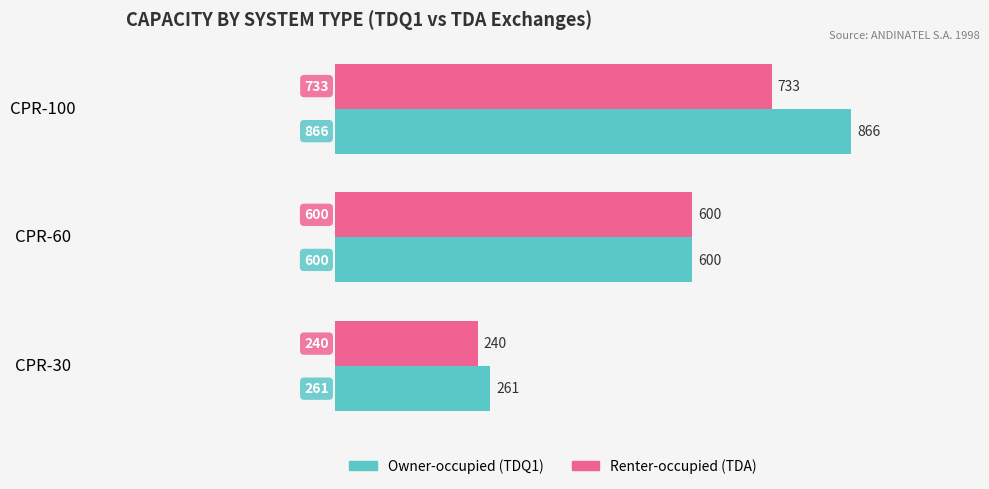

Which series changed the most between CPR-30 and CPR-100?

Owner-occupied (TDQ1)